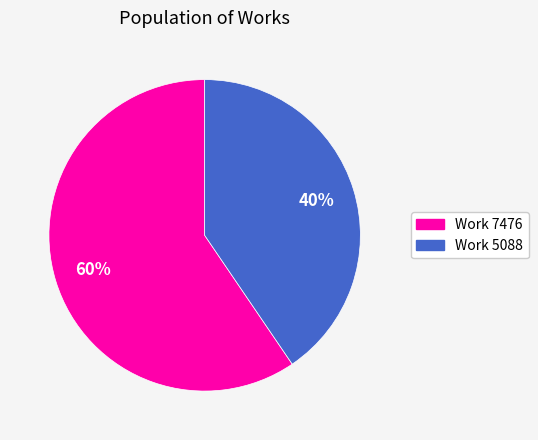

What percentage is the Work 5088 slice, to the nearest percent?

40%